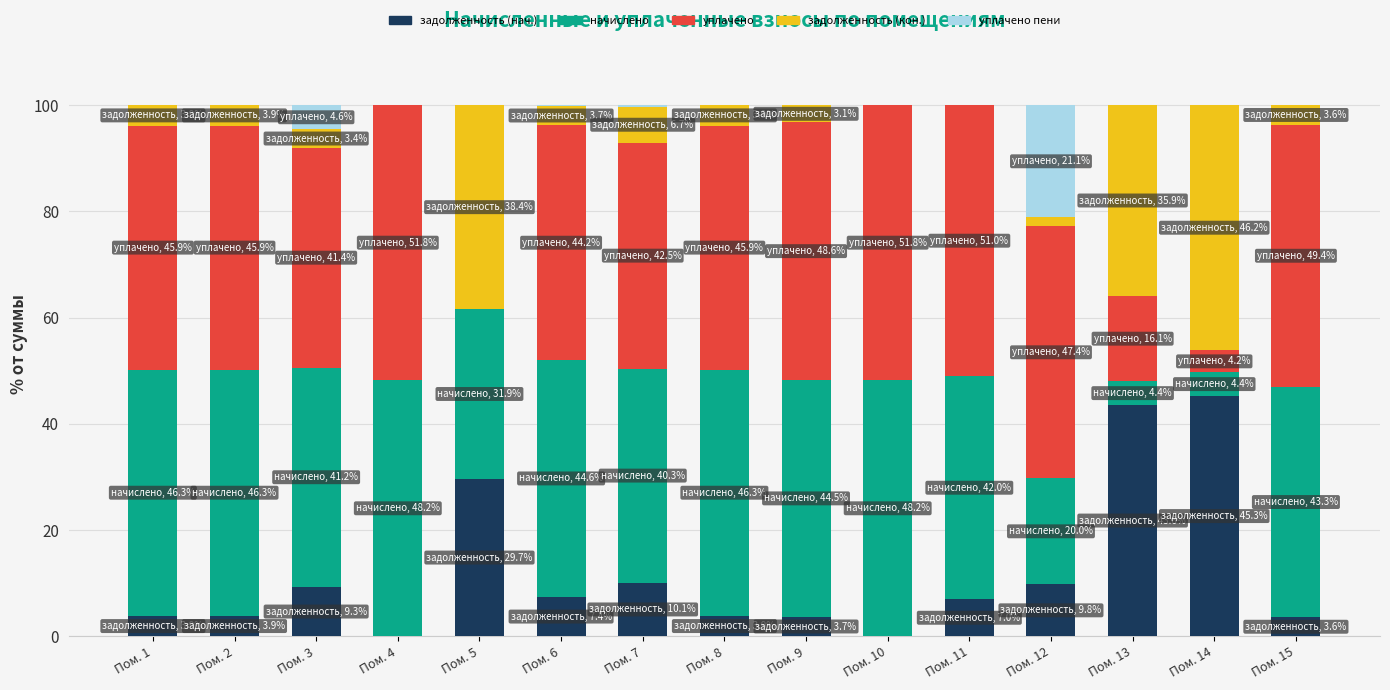

How many categories are shown in the chart?

15